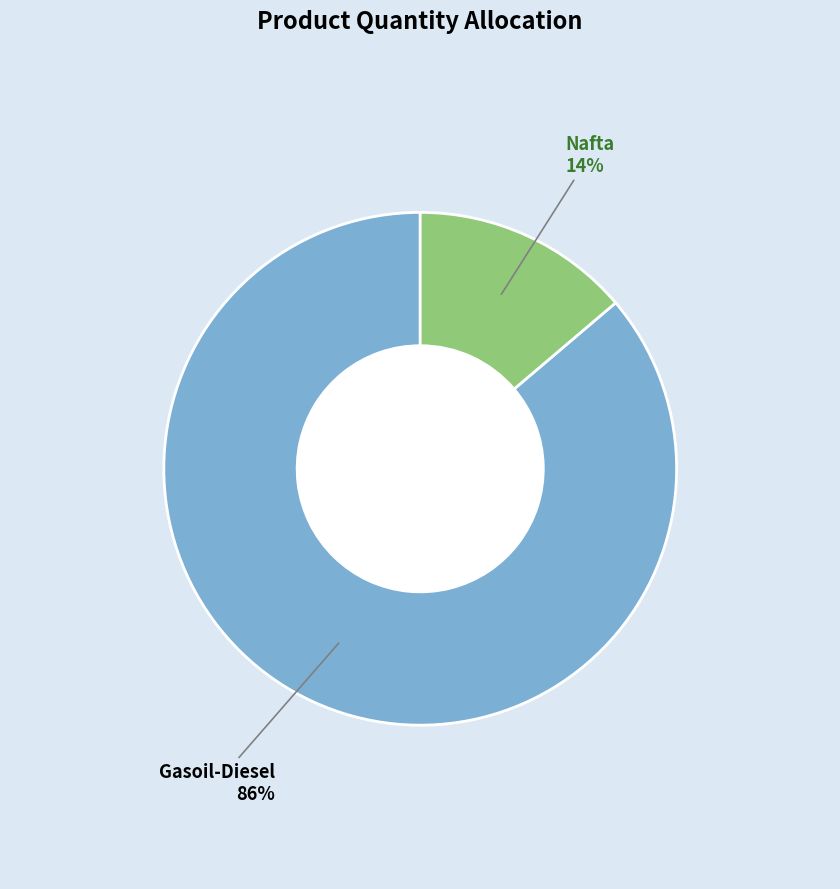

Does any single category account for the majority?

Yes